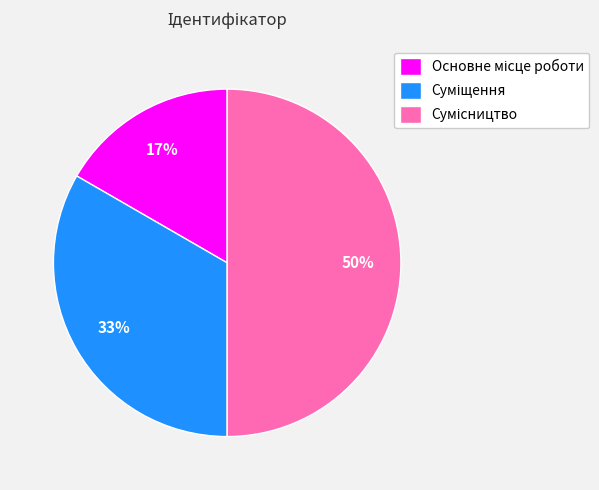

To the nearest percent, what is the difference between the largest and smallest slice percentages?

33%